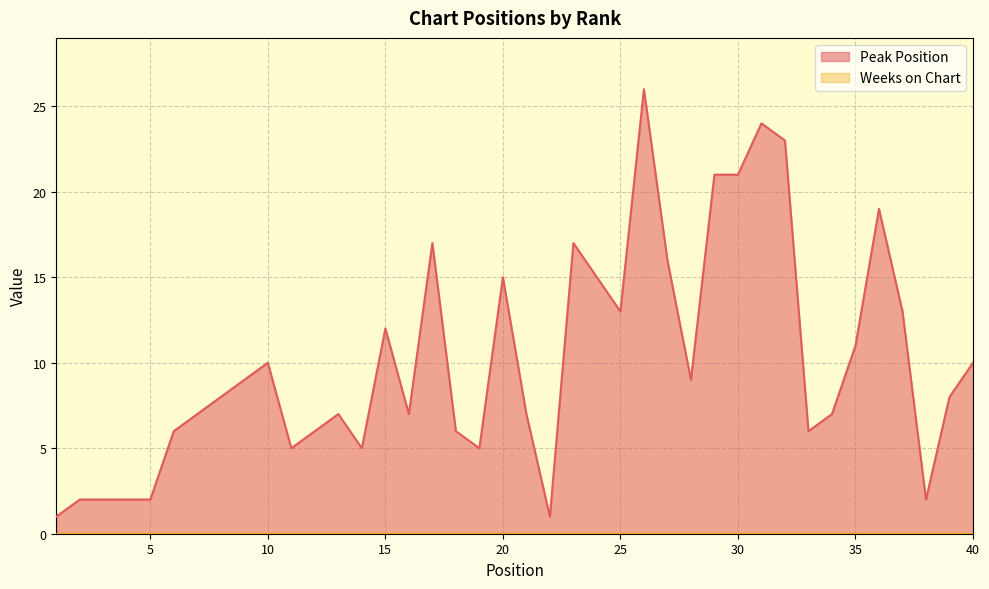

Which label corresponds to the smallest value in the chart?

1